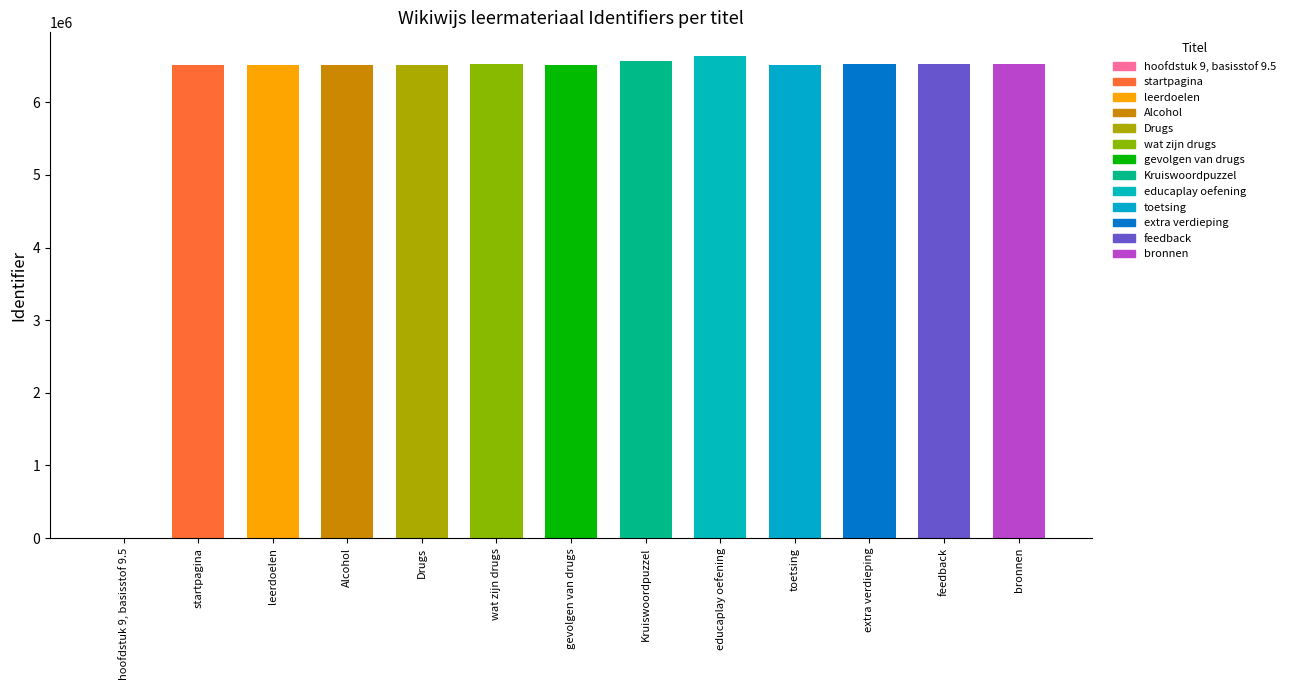

True or false: the data shows 6568209 at Kruiswoordpuzzel.

True